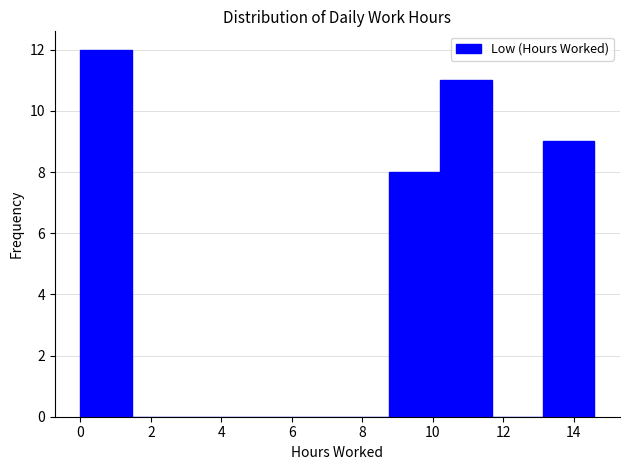

How tall is the bar that spans 10.2 to 11.6 on the x-axis? Neither the bar edges nor the heights are printed on the chart, so give them approximately, as read against the axes.

11